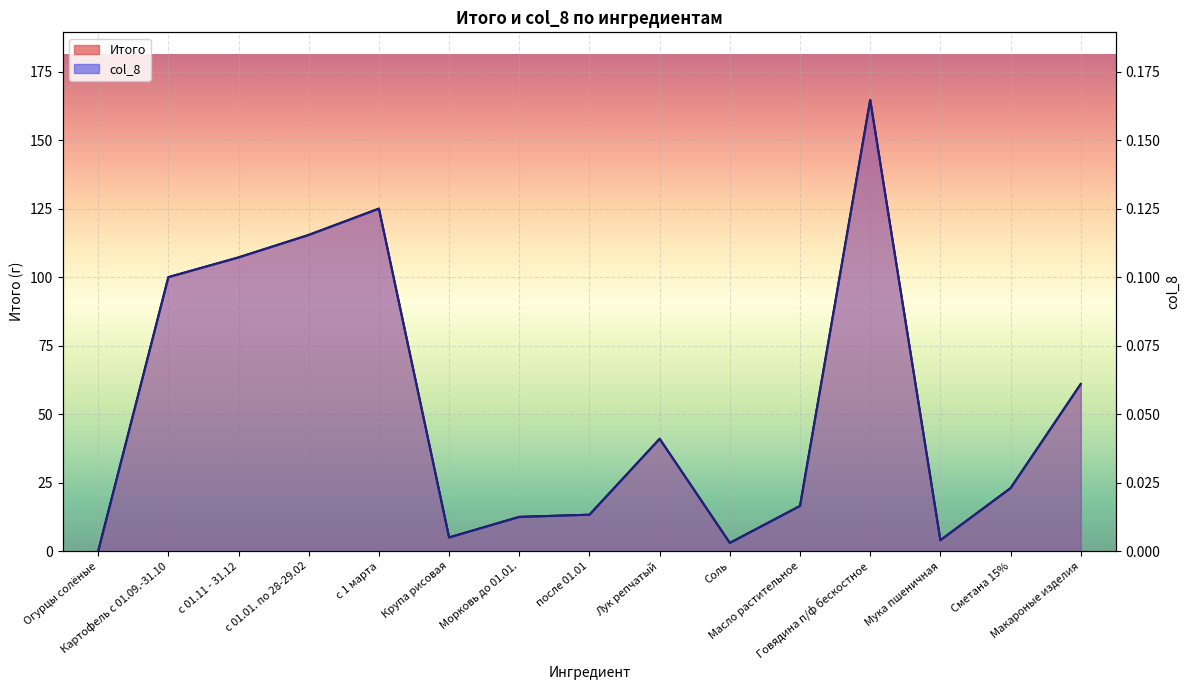

At which label does Итого reach its minimum?

Огурцы солёные